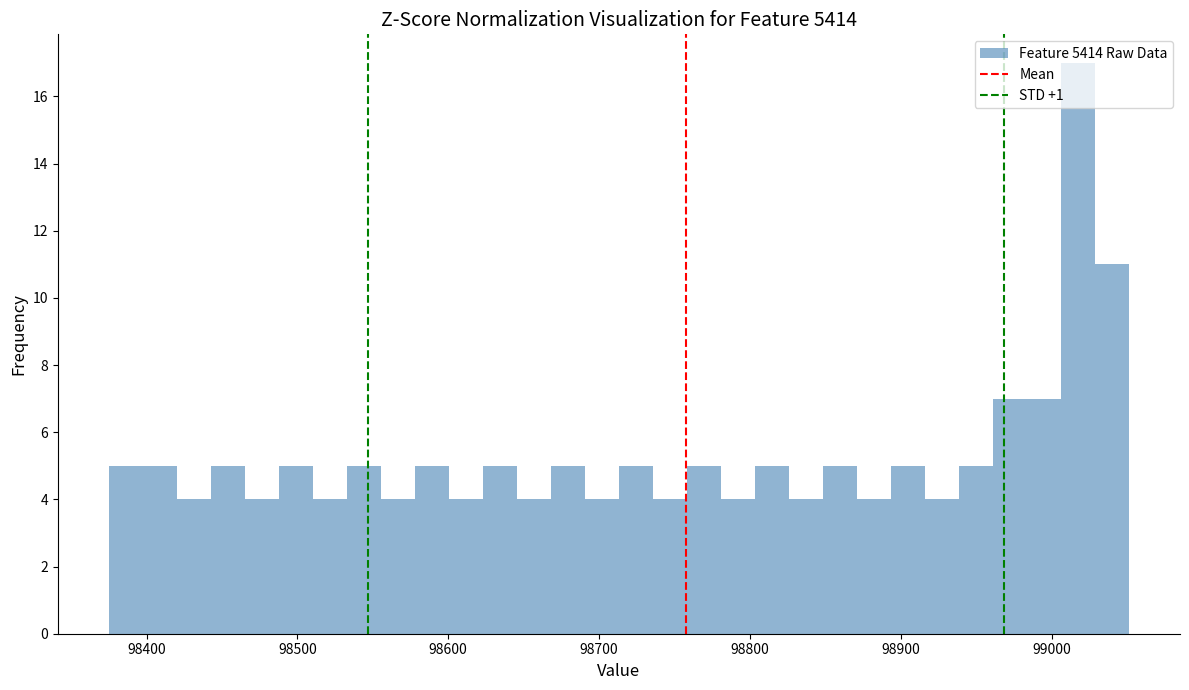

Read against the x-axis, roughly where is the centre of the tallest bar?

99020